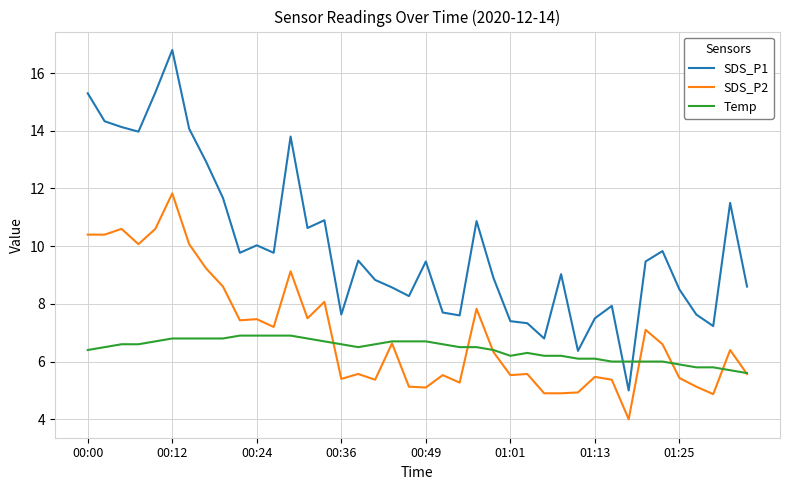

What is the minimum value for SDS_P2?

4.0